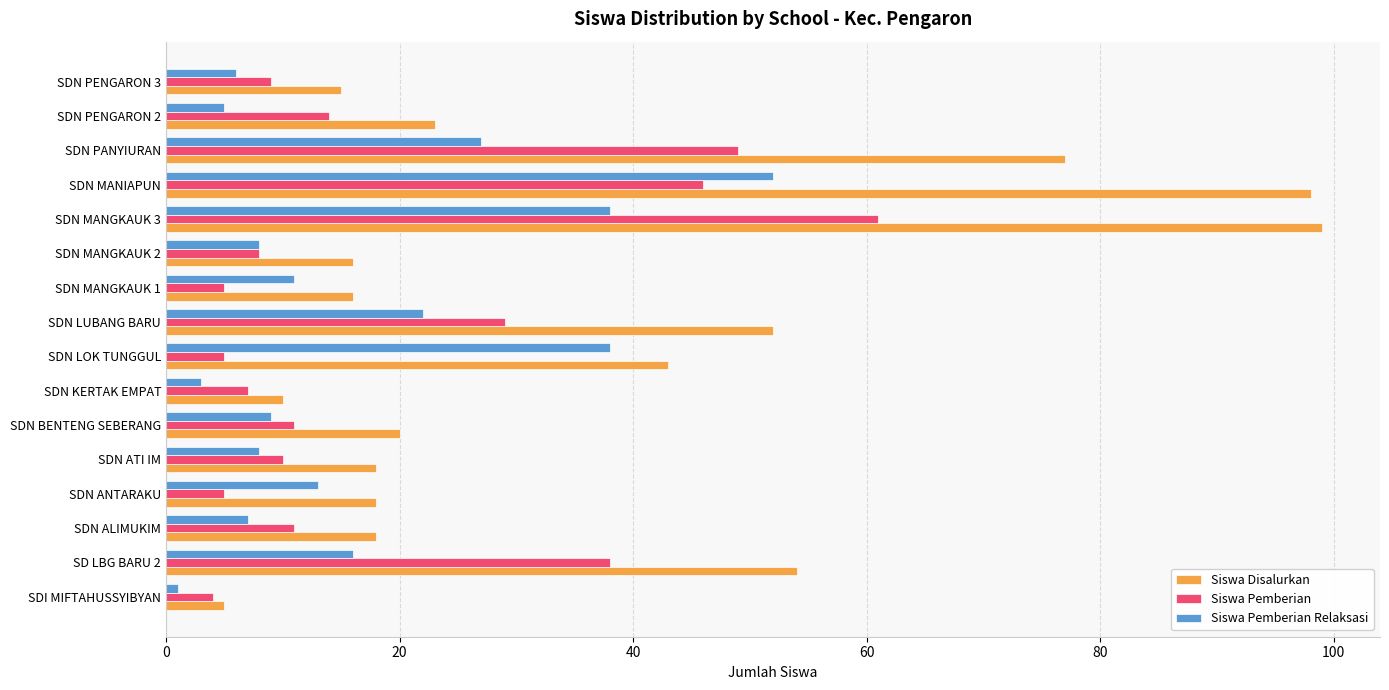

Rank the series by their maximum value, from lowest to highest.

Siswa Pemberian Relaksasi, Siswa Pemberian, Siswa Disalurkan